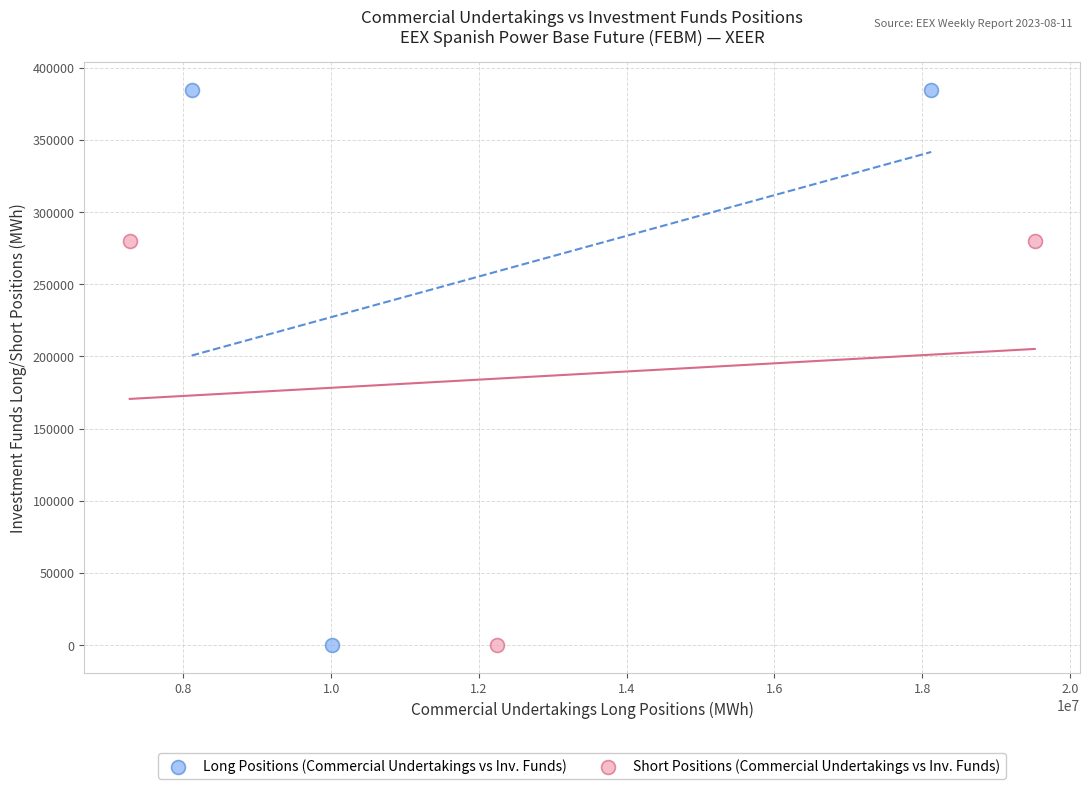

Which series contains the highest Y value?

Long Positions (Commercial Undertakings vs Inv. Funds)